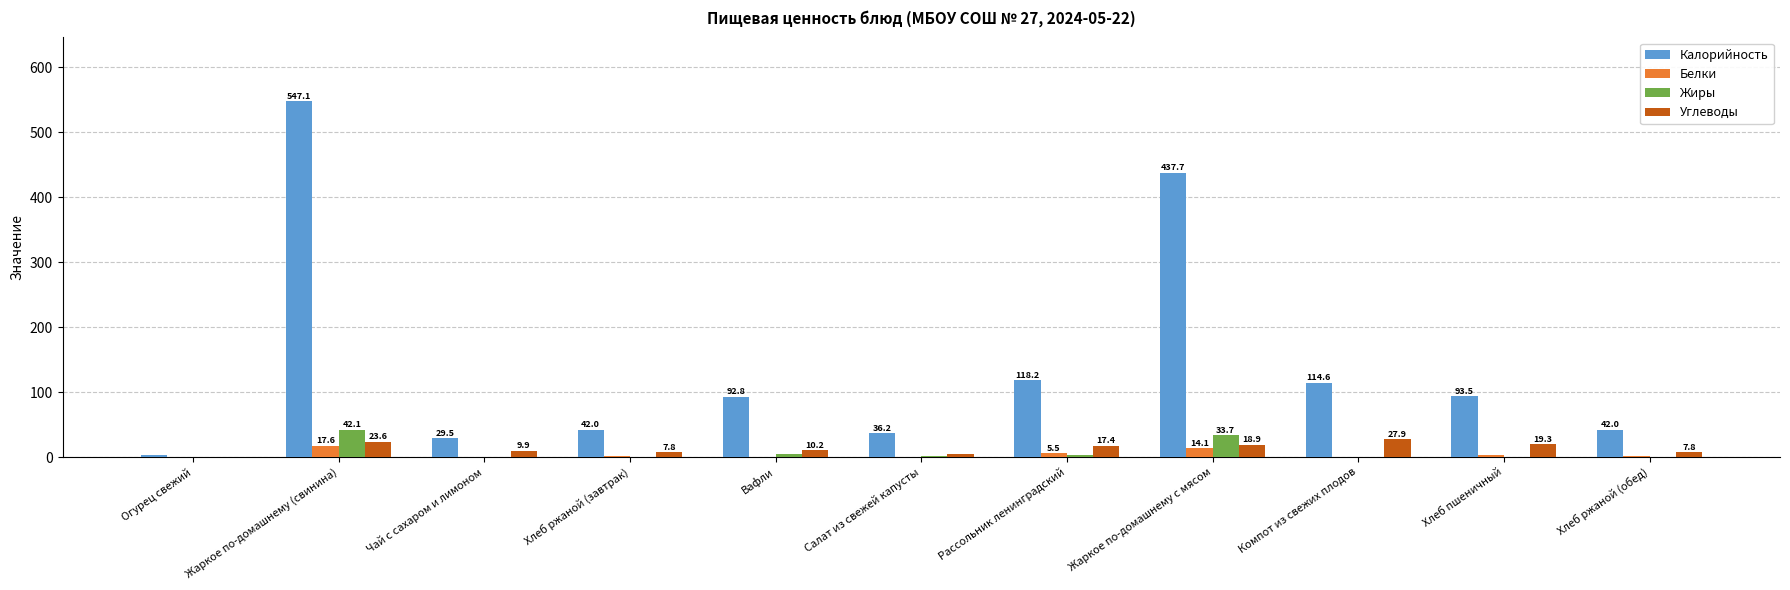

What is the sum of all Калорийность values?

1556.1